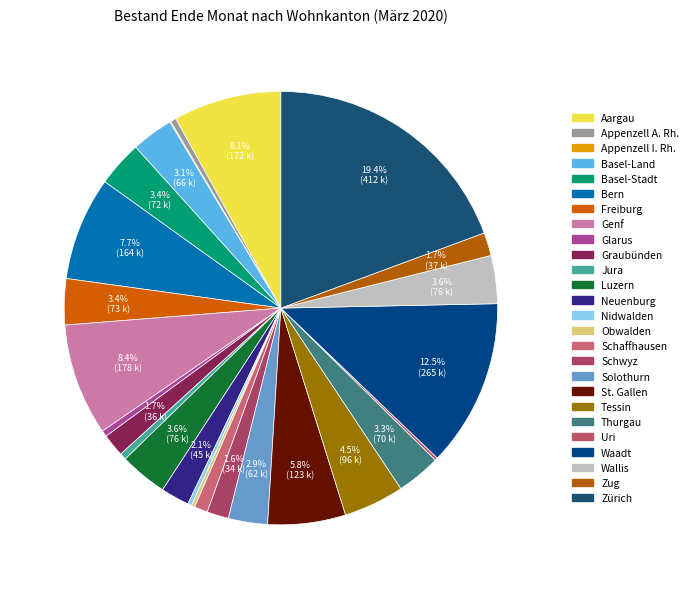

How many slices are in this pie chart?

26